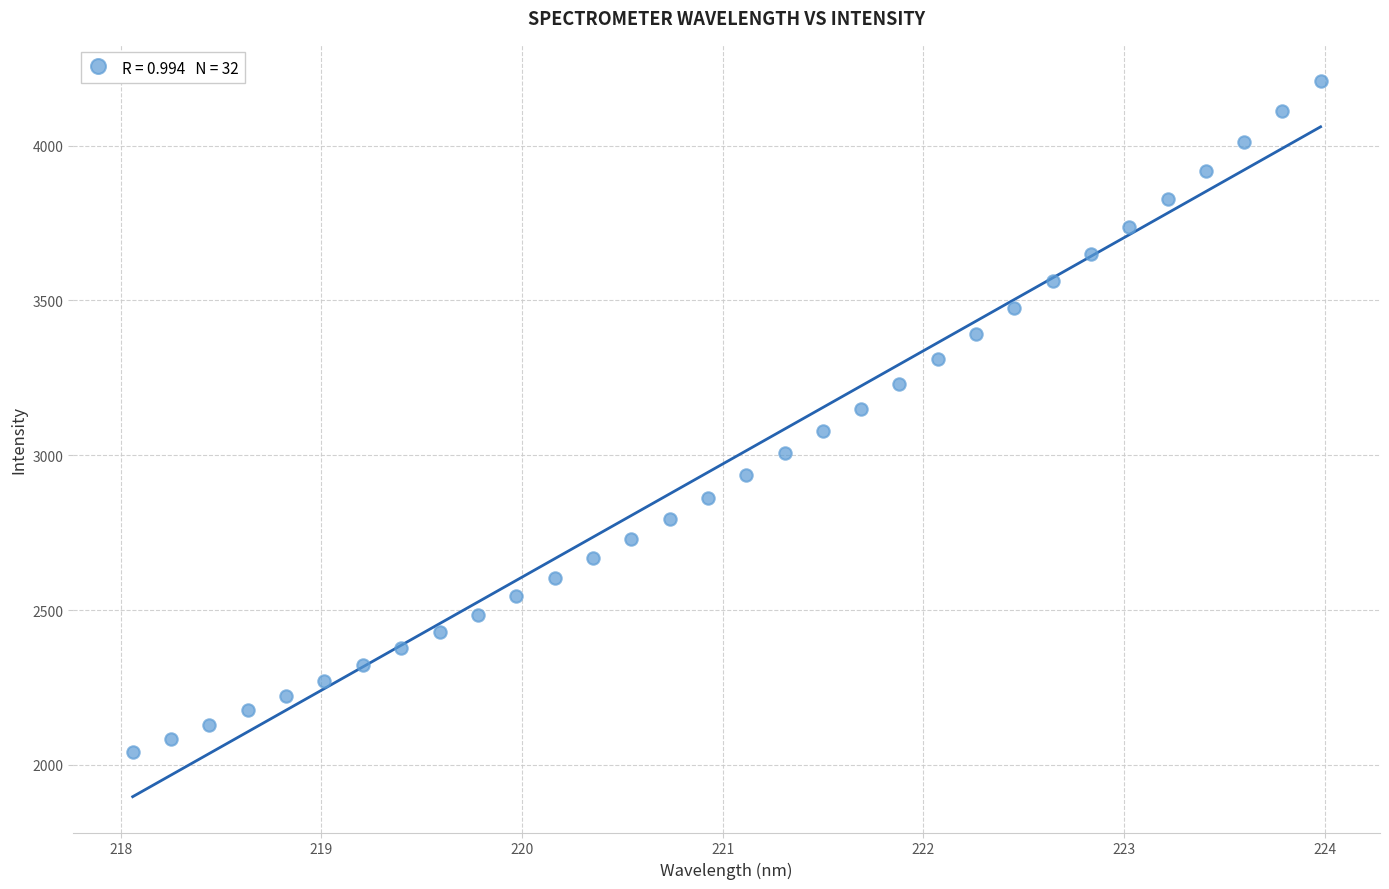

What is the range of Y values (max minus min)?

2168.7